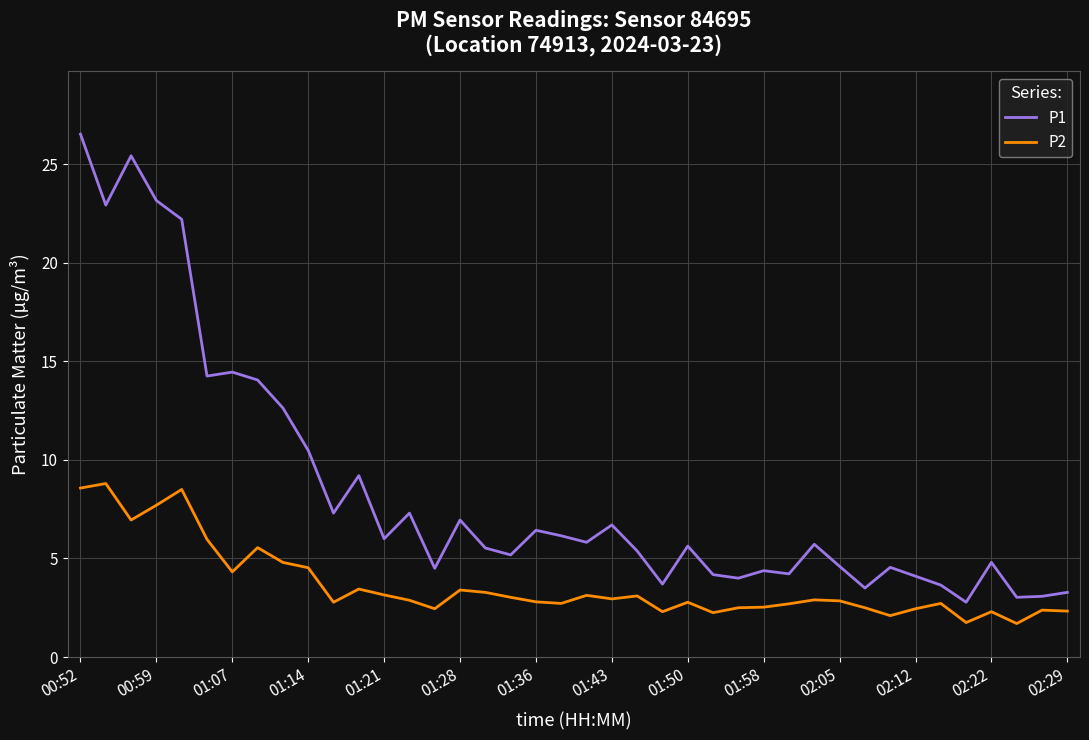

How many values in the P1 series exceed 5?

24